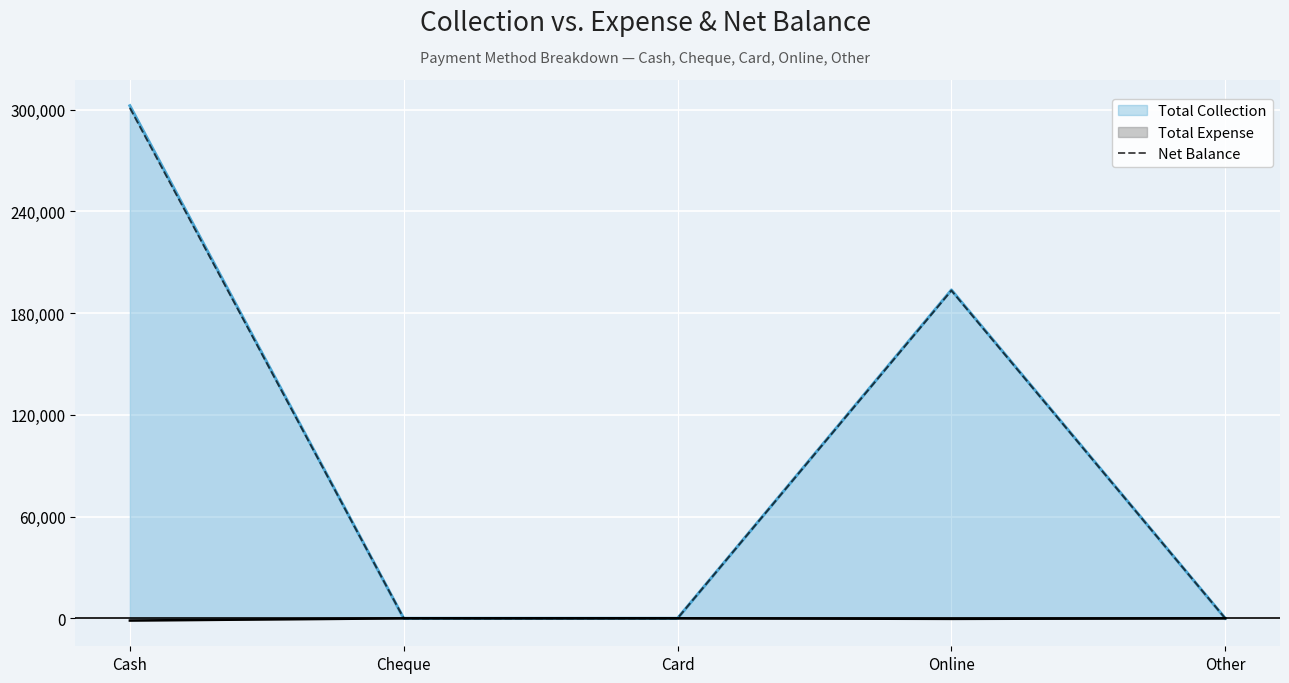

The value at Online is 193381. True or false?

True